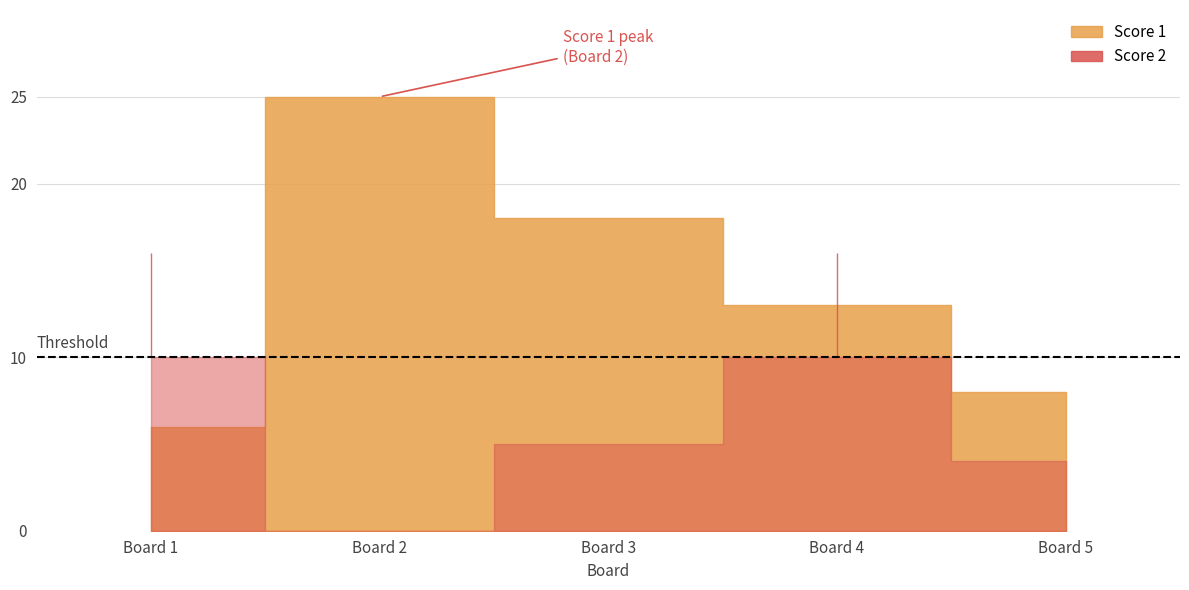

How many values in the Score 2 series are below 5?

2